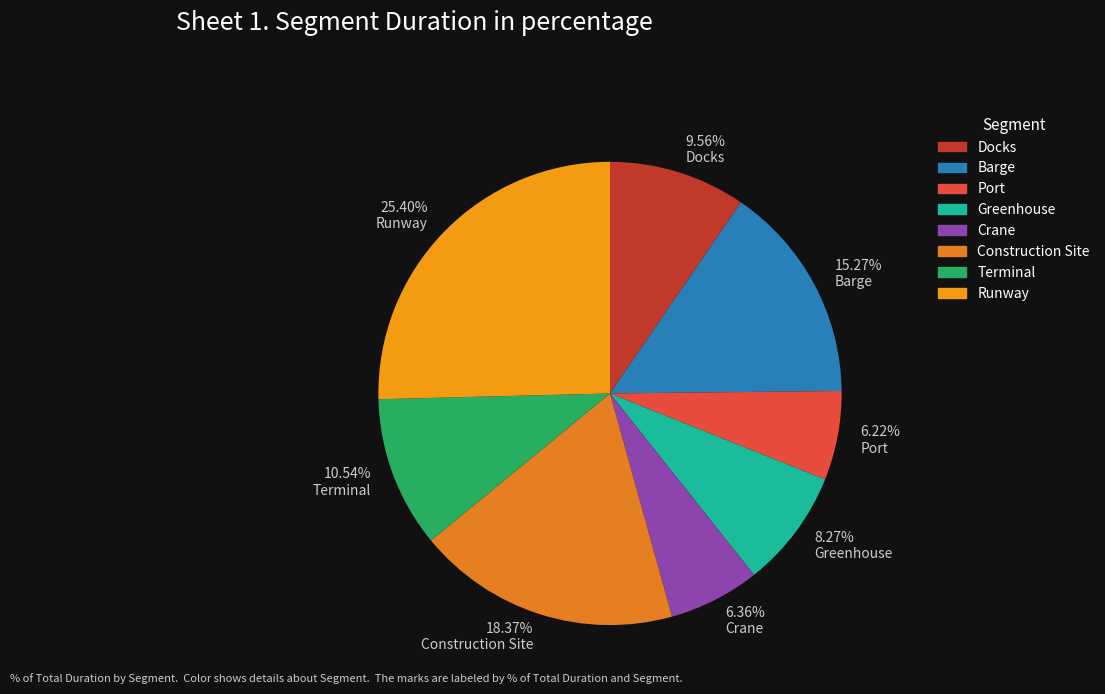

How many segments does this pie chart have?

8